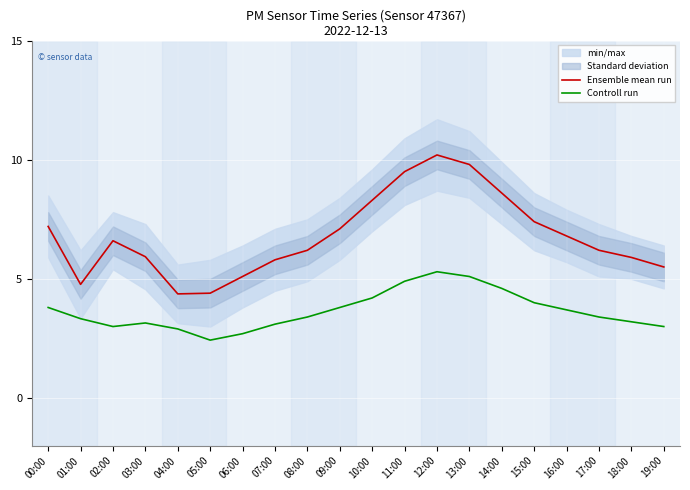

Which series has the widest spread of values?

Ensemble mean run